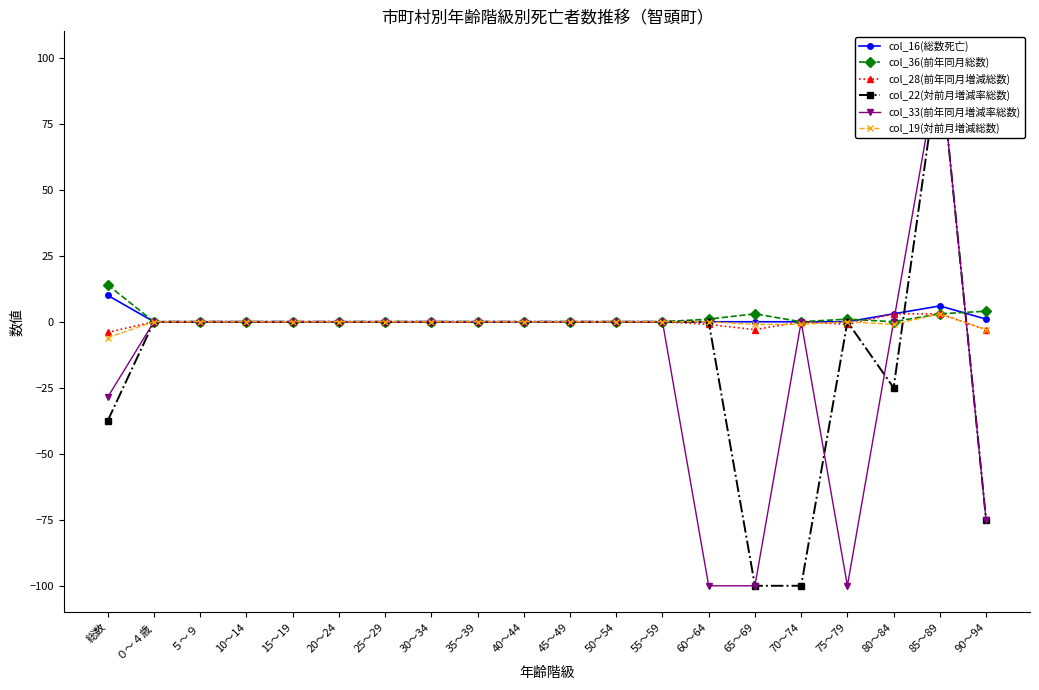

How many times do col_22(対前月増減率総数) and col_36(前年同月総数) cross each other?

2